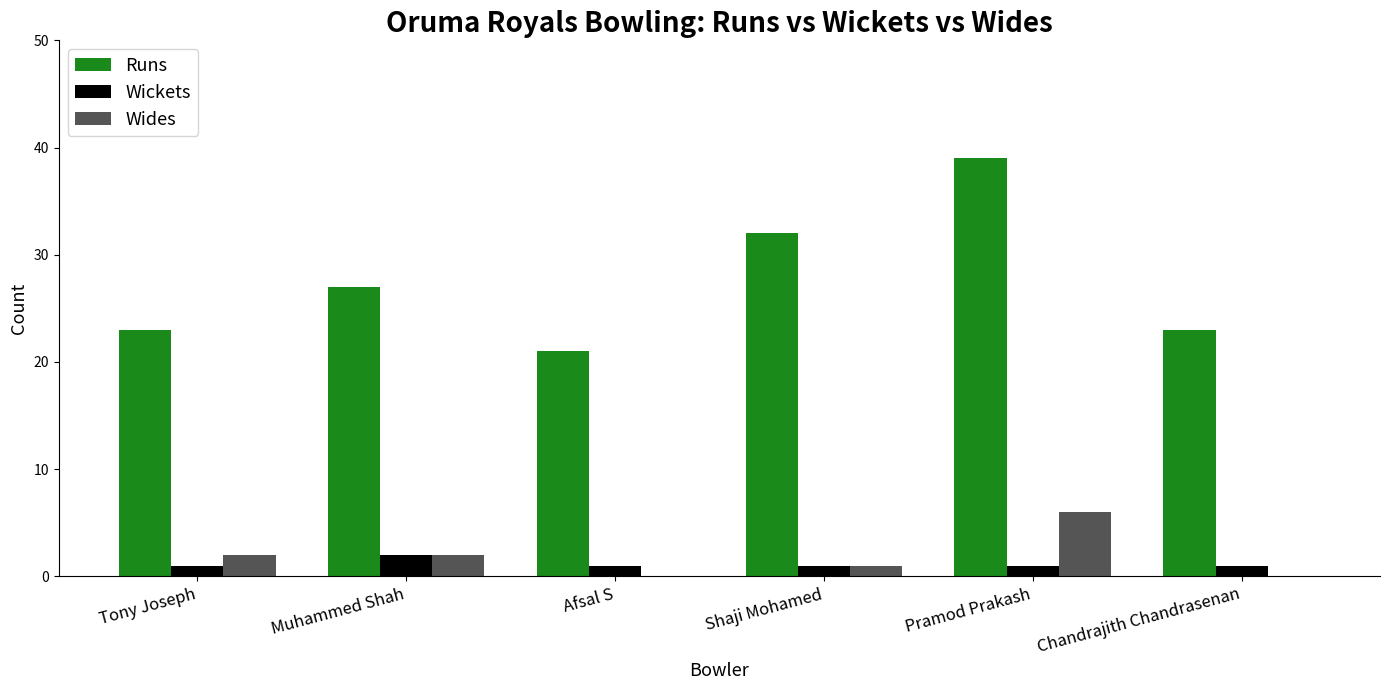

What is the total value across all series at Tony Joseph?

26